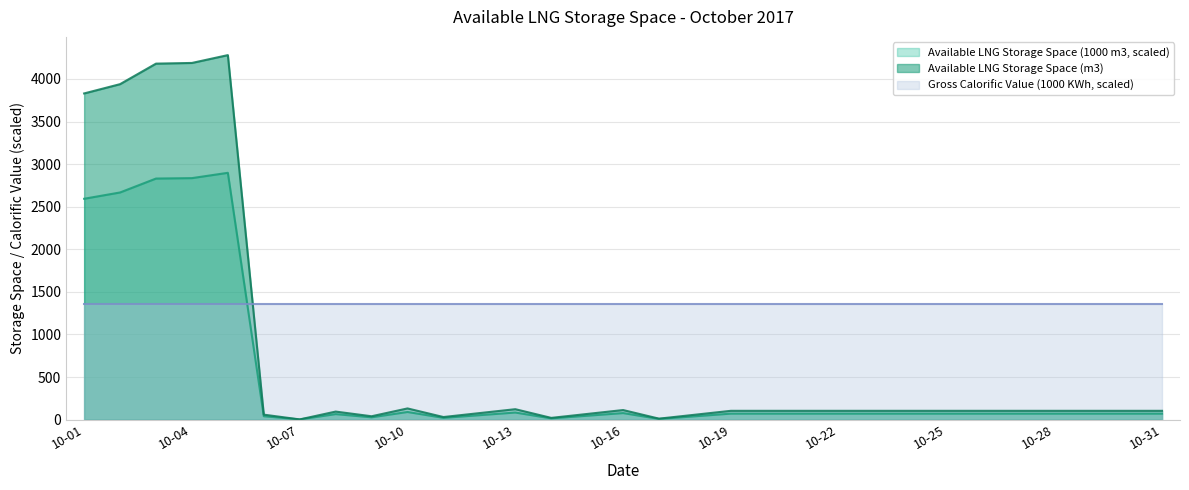

Which series has the widest spread of values?

Available LNG Storage Space (m3)